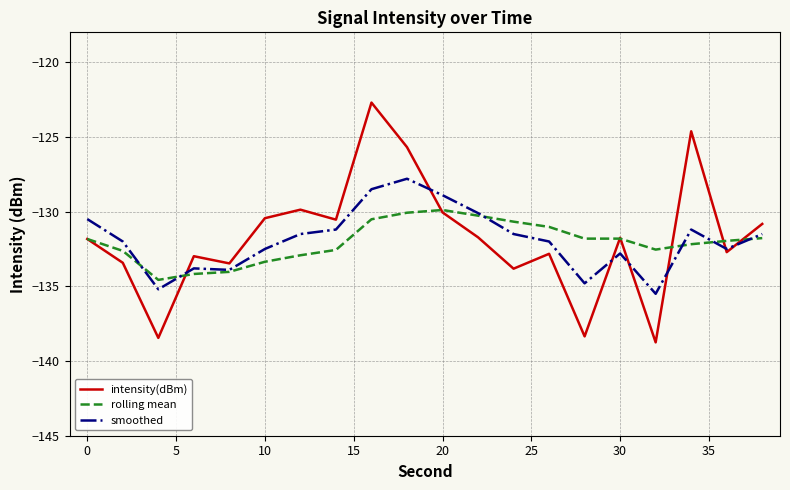

Which series has the largest range (max minus min)?

intensity(dBm)